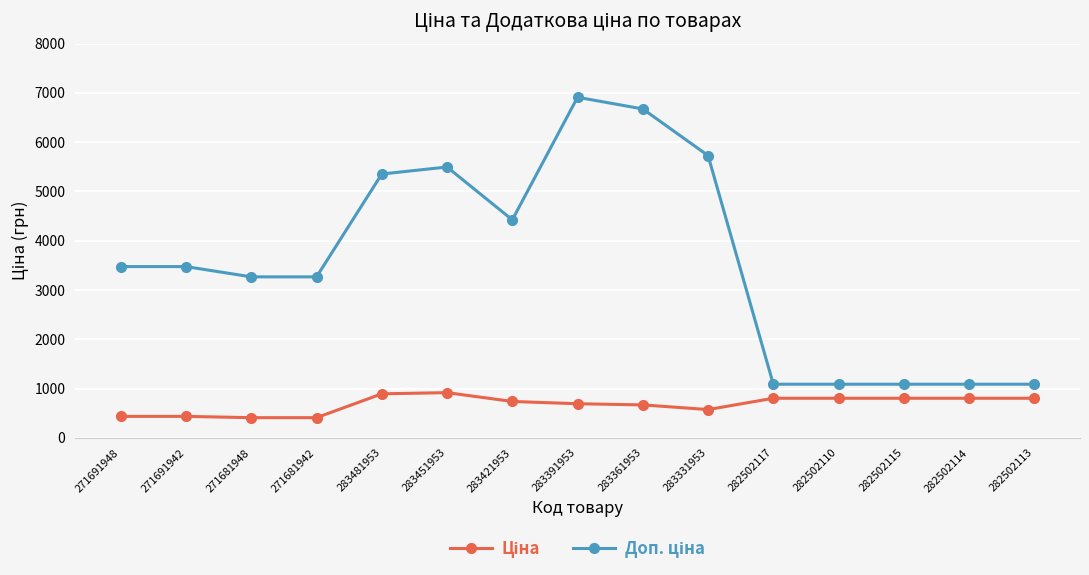

What is the minimum value shown in the chart?

408.2